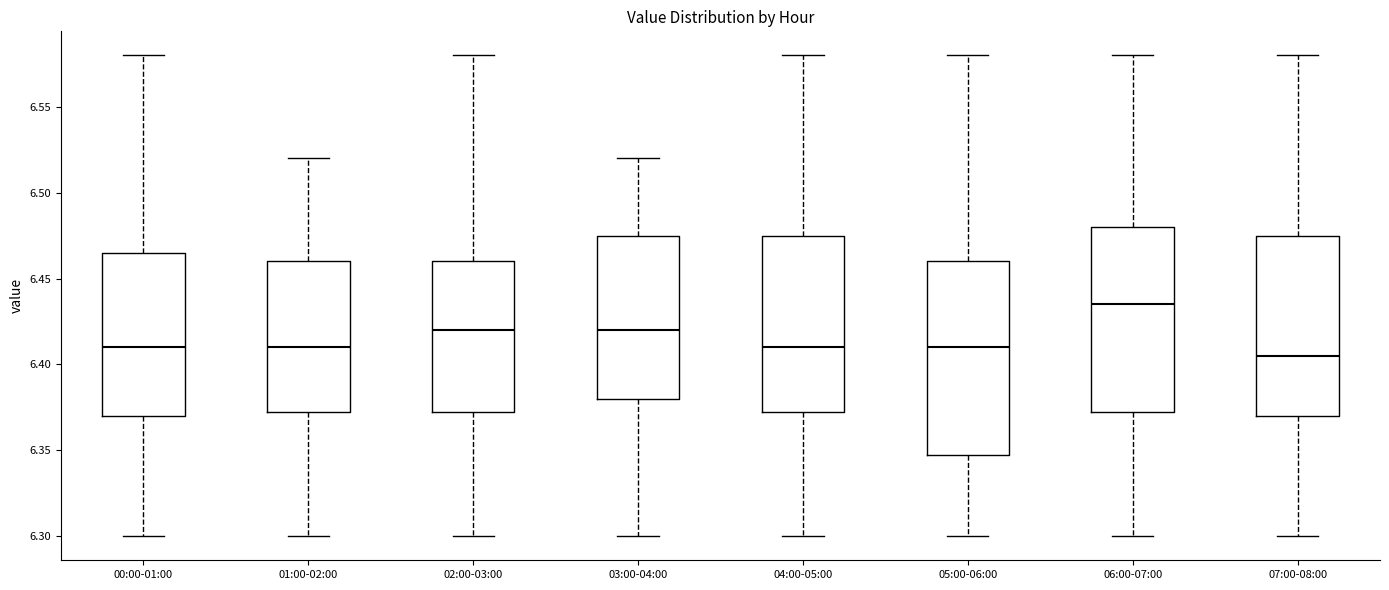

Reading left to right, read every box against the y-axis: the position of its median line, the range the box covers, and the ends of its whiskers. The values are not printed on the chart, so give them approximately, as read against the axis.

00:00-01:00: median 6.410, box 6.370 to 6.465, whiskers 6.300 to 6.580
01:00-02:00: median 6.410, box 6.375 to 6.460, whiskers 6.300 to 6.520
02:00-03:00: median 6.420, box 6.375 to 6.460, whiskers 6.300 to 6.580
03:00-04:00: median 6.420, box 6.380 to 6.475, whiskers 6.300 to 6.520
04:00-05:00: median 6.410, box 6.375 to 6.475, whiskers 6.300 to 6.580
05:00-06:00: median 6.410, box 6.350 to 6.460, whiskers 6.300 to 6.580
06:00-07:00: median 6.435, box 6.375 to 6.480, whiskers 6.300 to 6.580
07:00-08:00: median 6.405, box 6.370 to 6.475, whiskers 6.300 to 6.580